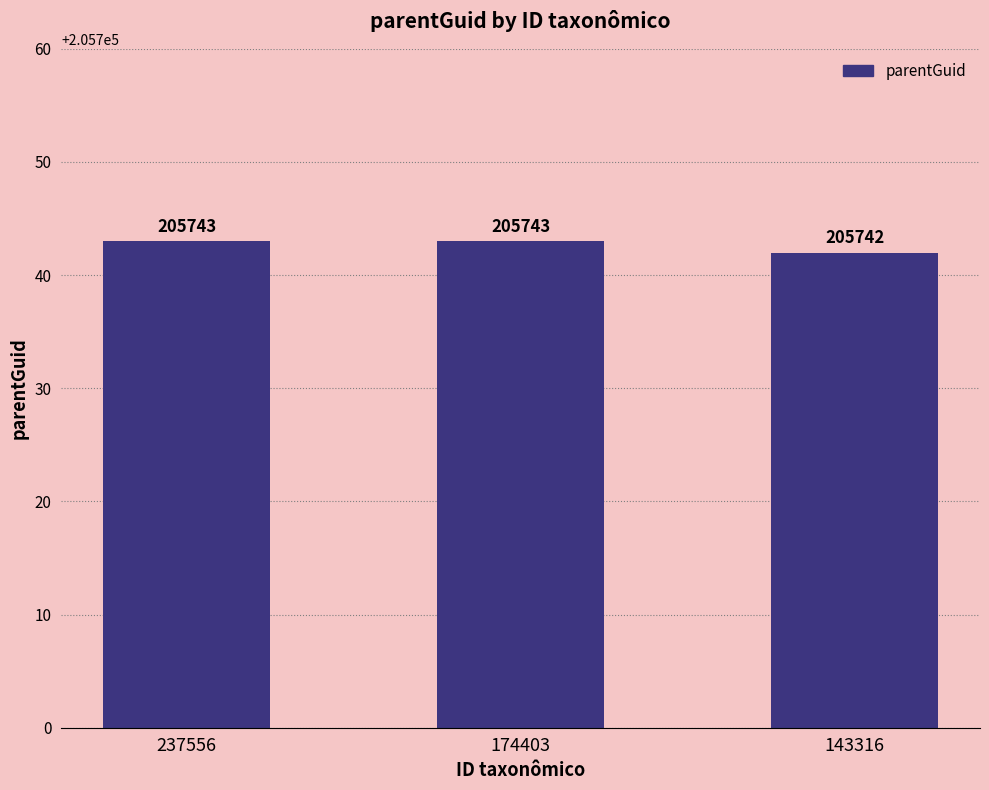

Does the chart contain stacked bars?

No